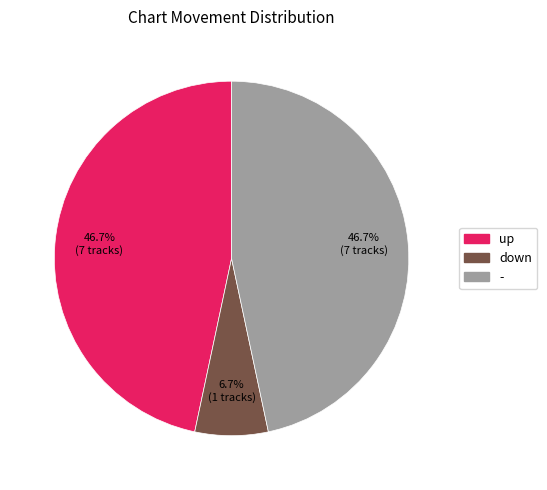

Which slice is the smallest?

down